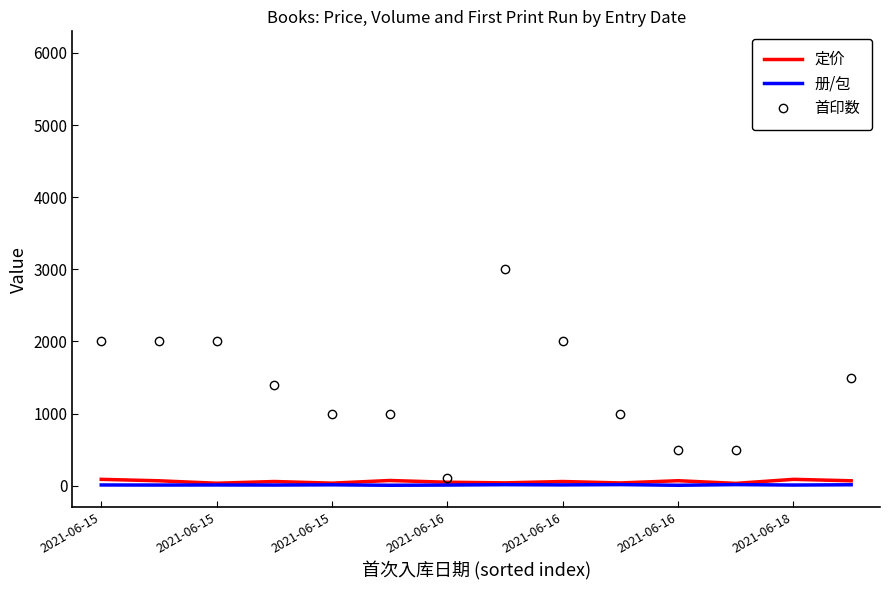

Rank the series by their maximum value, from lowest to highest.

册/包, 定价, 首印数